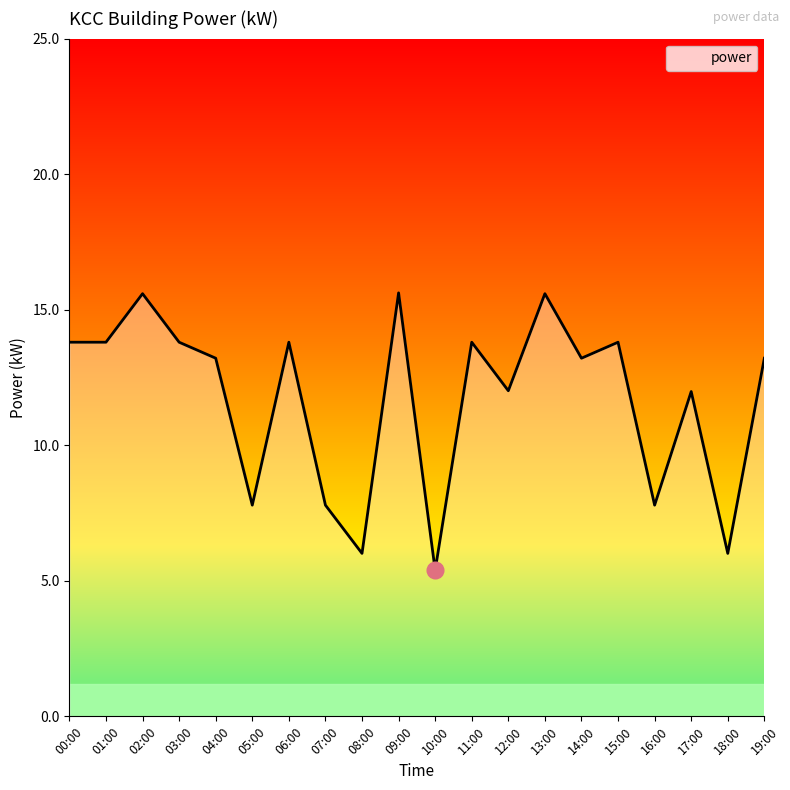

Count the number of data series in this chart.

1